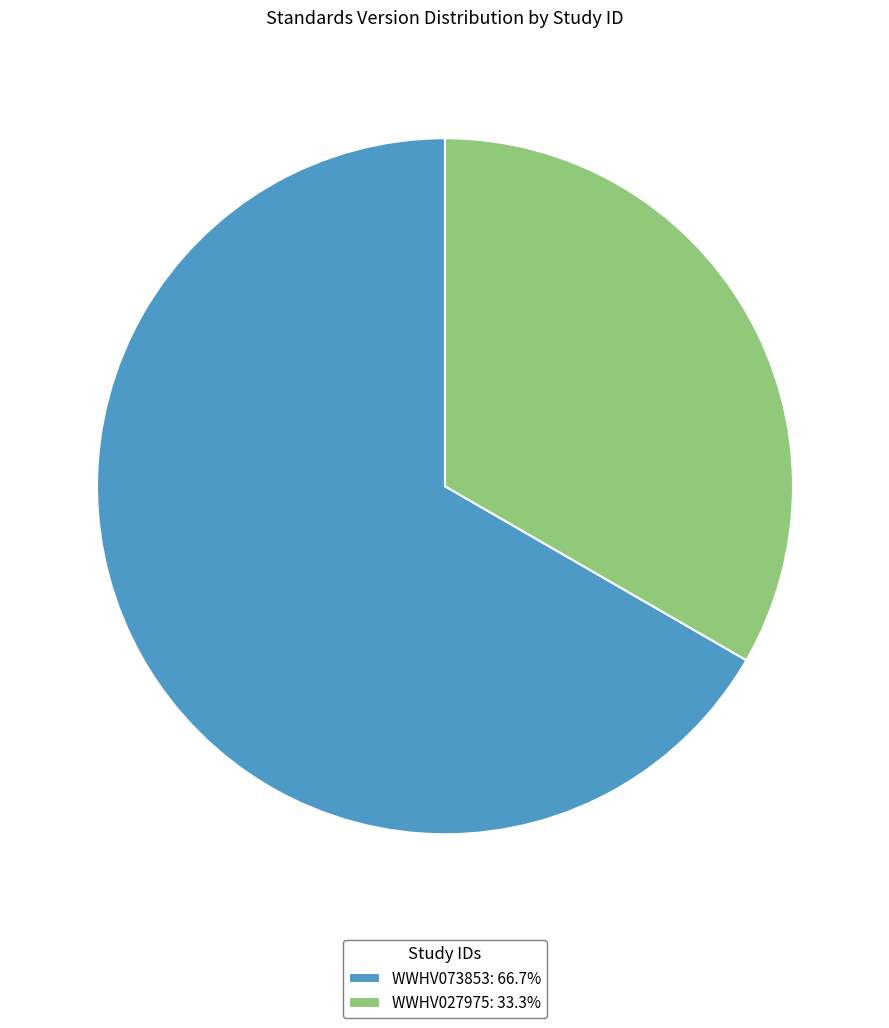

Which slice is the largest?

WWHV073853